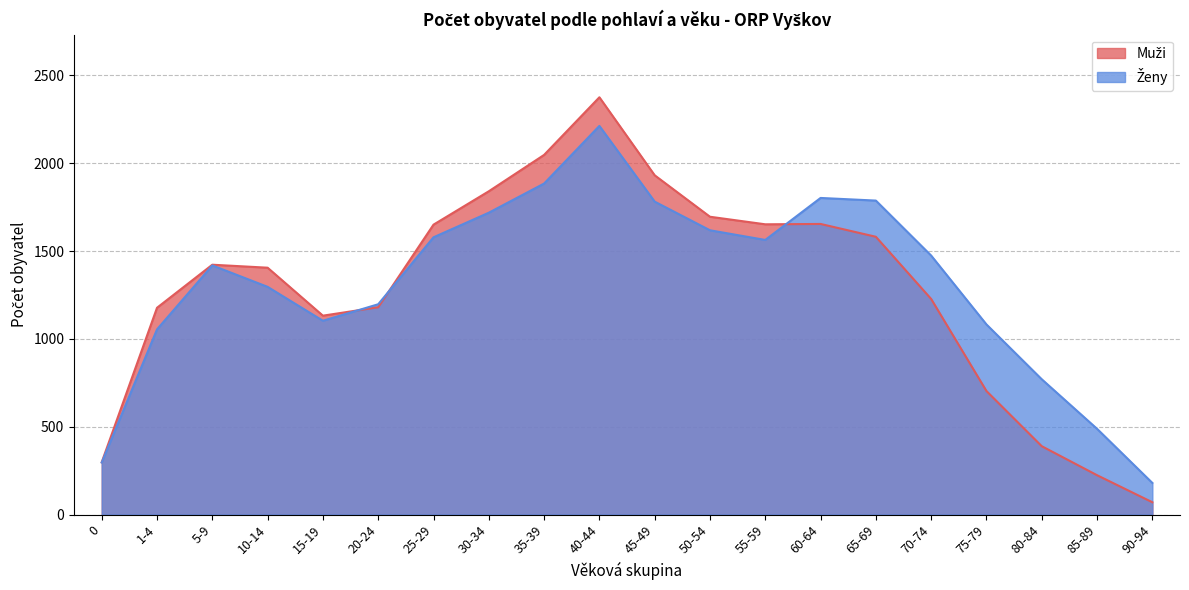

At which category is the sum across all series the highest?

40-44